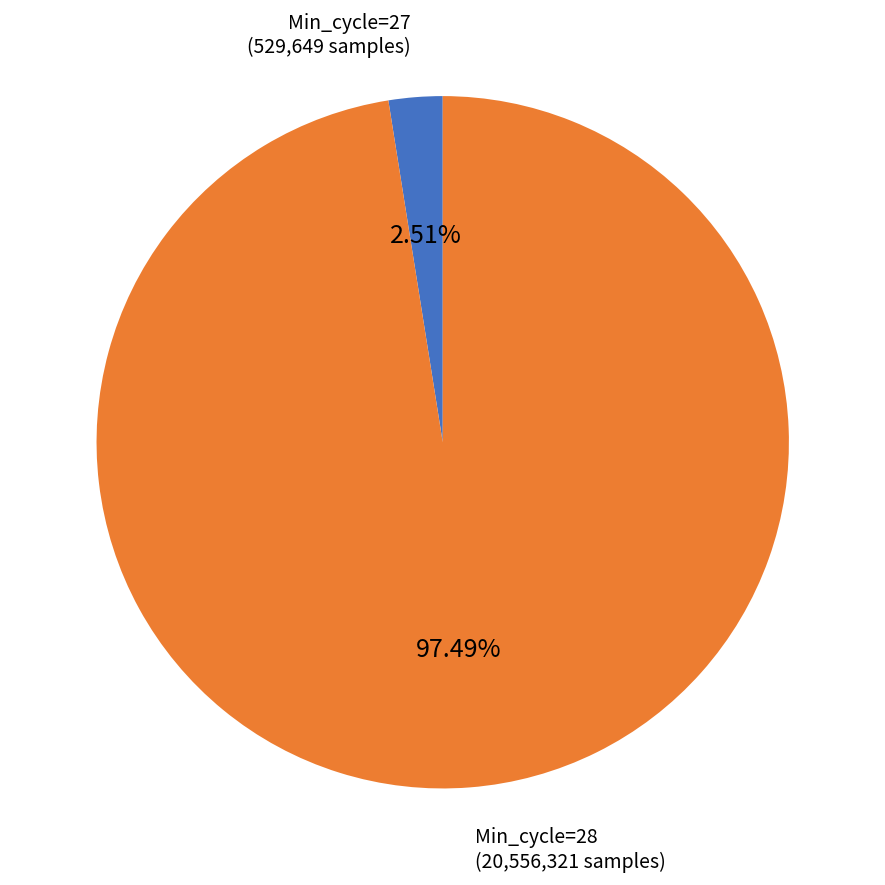

Is there a majority slice in this chart?

Yes